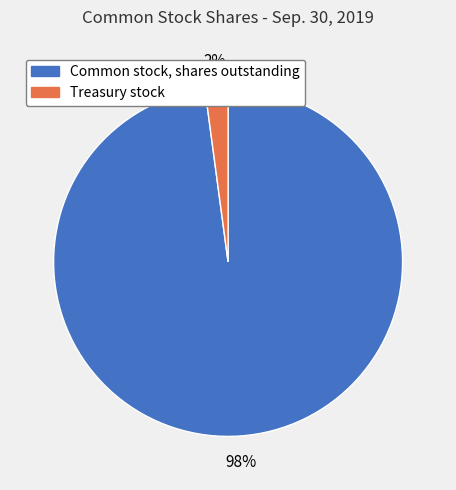

Which has a higher value, Common stock, shares outstanding or Treasury stock?

Common stock, shares outstanding